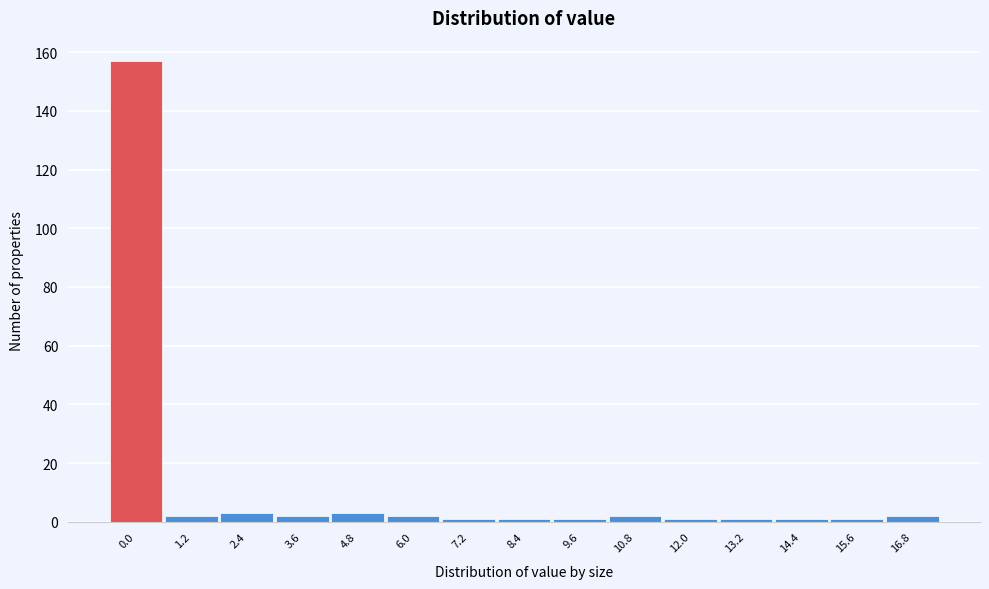

Reading right to left, transcribe all the data shown in this chart.

16.8=2	15.6=1	14.4=1	13.2=1	12.0=1	10.8=2	9.6=1	8.4=1	7.2=1	6.0=2	4.8=3	3.6=2	2.4=3	1.2=2	0.0=157